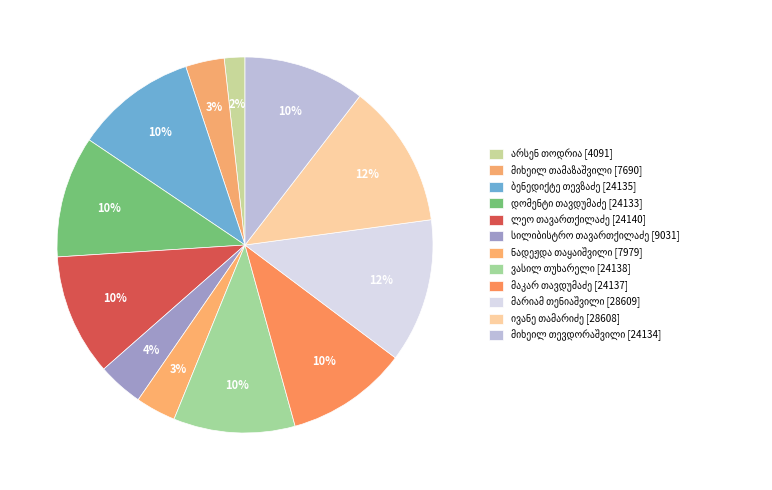

Is it true that ბენედიქტე გიორგის ძე თევზაძე is 10% of the pie?

True